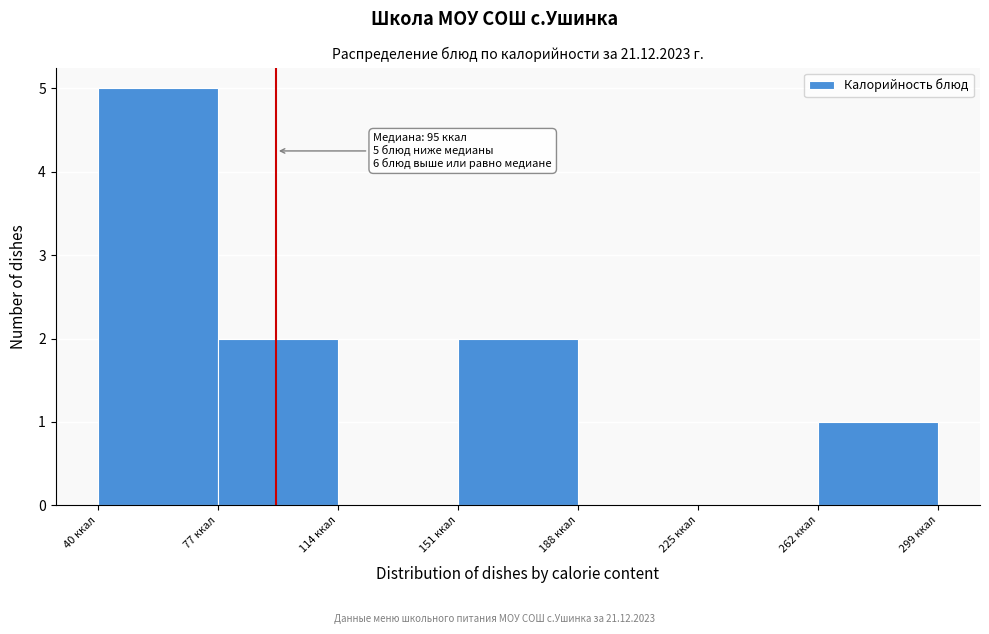

Over which range of the x-axis is the bar tallest?

40 to 77